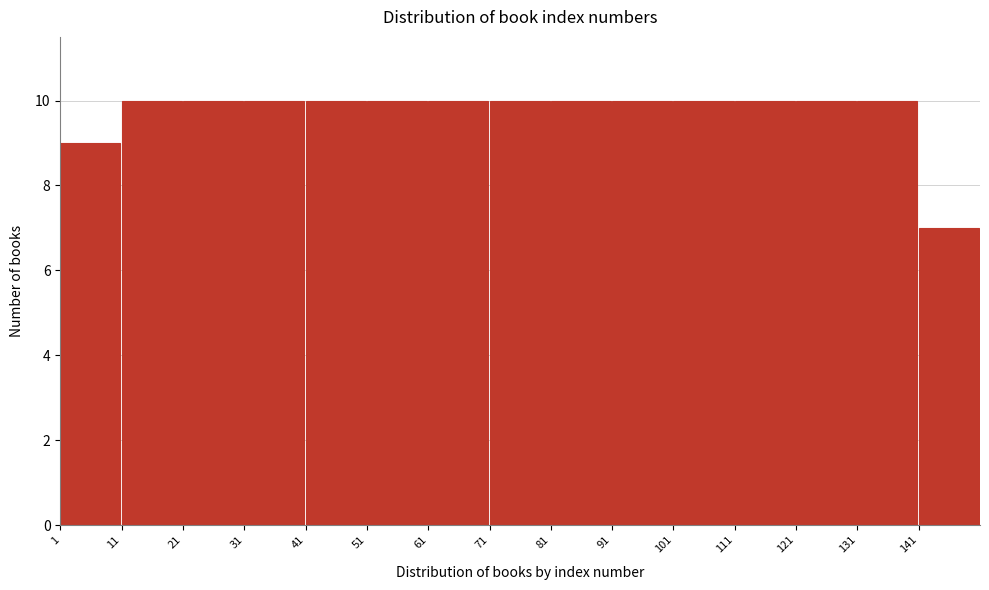

Reading left to right, transcribe this chart: for each bar, give the range it covers on the x-axis and its height. The values are not printed on the chart, so give them approximately, as read against the axis.

0 to 10: 9
10 to 20: 10
20 to 30: 10
30 to 40: 10
40 to 50: 10
50 to 60: 10
60 to 70: 10
70 to 80: 10
80 to 90: 10
90 to 100: 10
100 to 110: 10
110 to 120: 10
120 to 130: 10
130 to 140: 10
140 to 150: 7